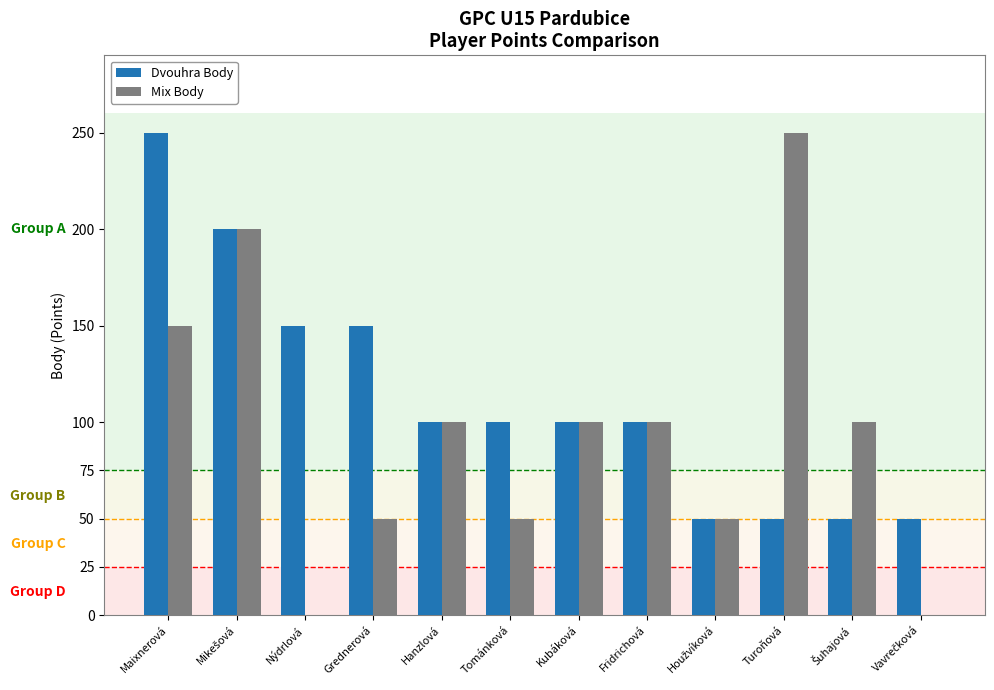

Reading left to right, extract all data points from this chart.

Dvouhra Body: 250	200	150	150	100	100	100	100	50	50	50	50
Mix Body: 150	200	0	50	100	50	100	100	50	250	100	0